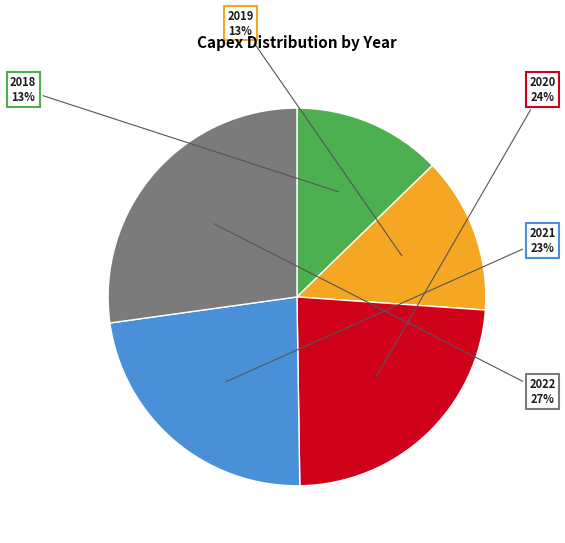

To the nearest percent, what is the difference between the largest and smallest slice percentages?

14%